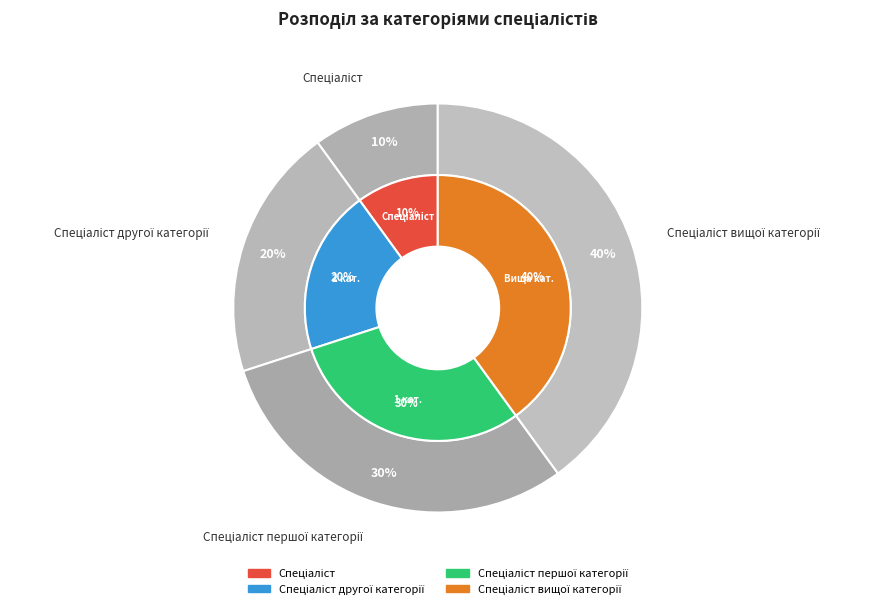

How many slices are in this pie chart?

4